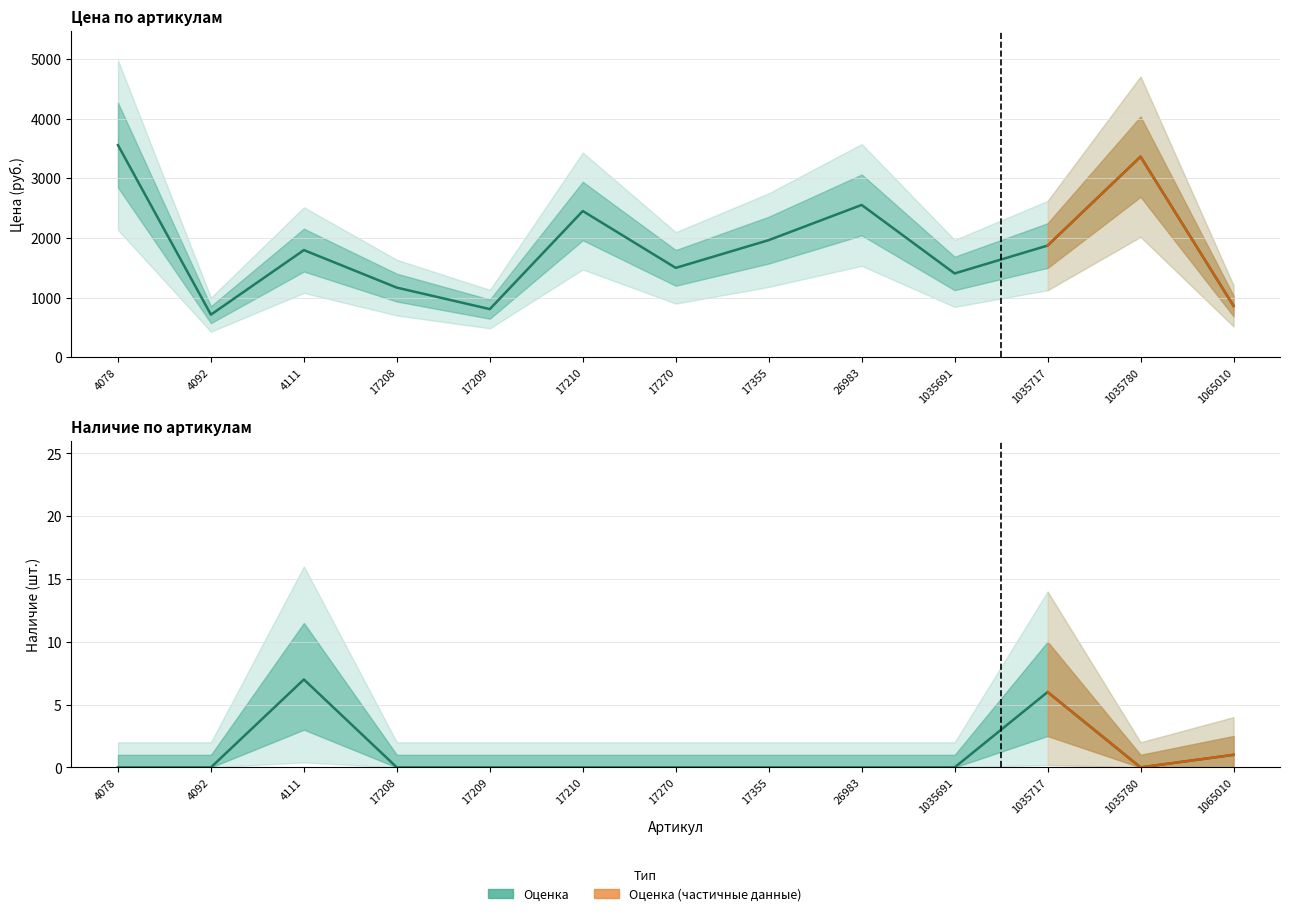

Reading left to right, what are all the values shown in this chart?

Цена (оценка): 4078=3555	4092=713	4111=1795	17208=1166	17209=806	17210=2450	17270=1497	17355=1962	26983=2552	1035691=1404	1035717=1871	1035780=3361	1065010=860
Наличие (оценка): 4078=0	4092=0	4111=7	17208=0	17209=0	17210=0	17270=0	17355=0	26983=0	1035691=0	1035717=6	1035780=0	1065010=1